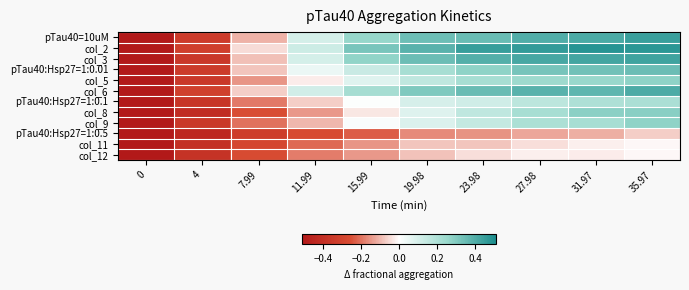

At which category is the sum across all series the highest?

35.97